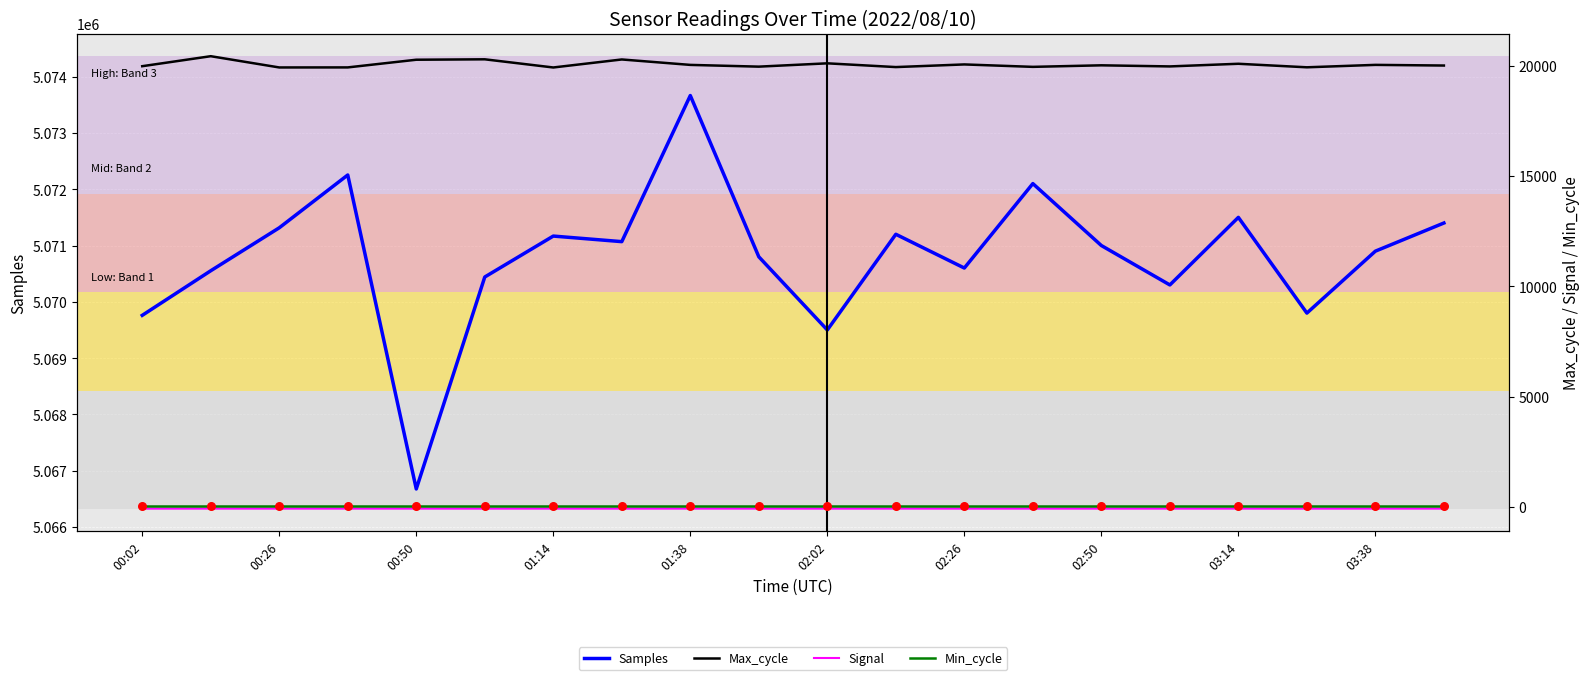

Which series has the largest Y range (max minus min)?

Samples